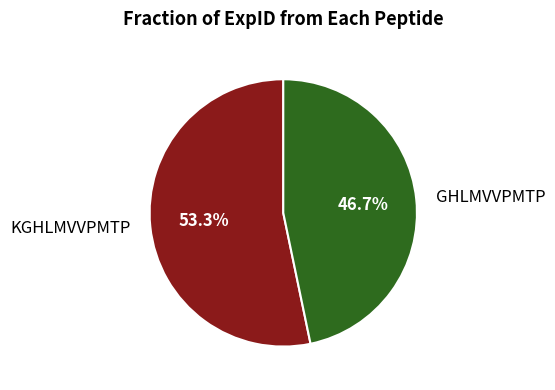

What portion of the pie excludes GHLMVVPMTP?

53.3%